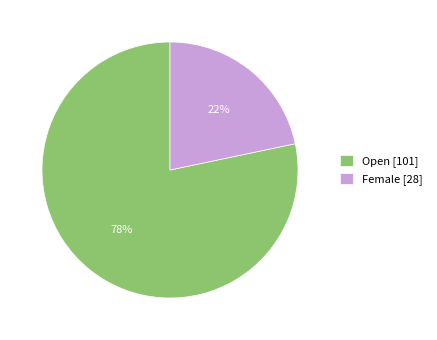

Do Female and Open together represent more than half of the pie?

Yes